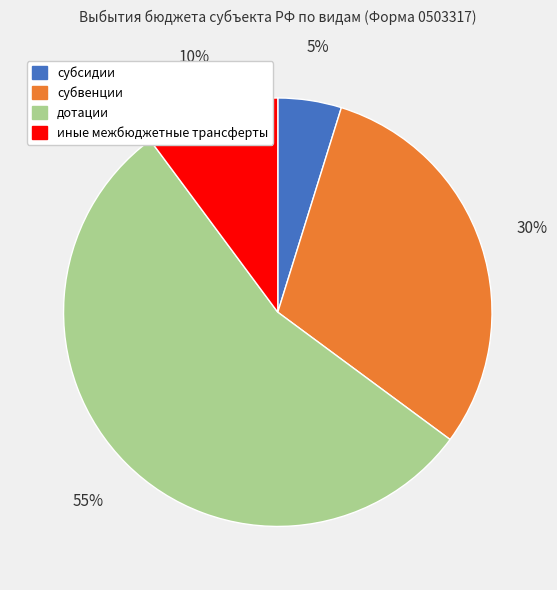

Rank the categories by value from lowest to highest.

субсидии, иные межбюджетные трансферты, субвенции, дотации